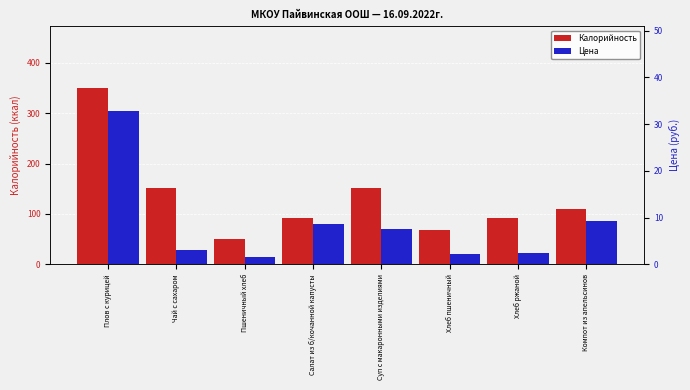

Is it true that Калорийность equals 51.0 at Пшеничный хлеб?

True